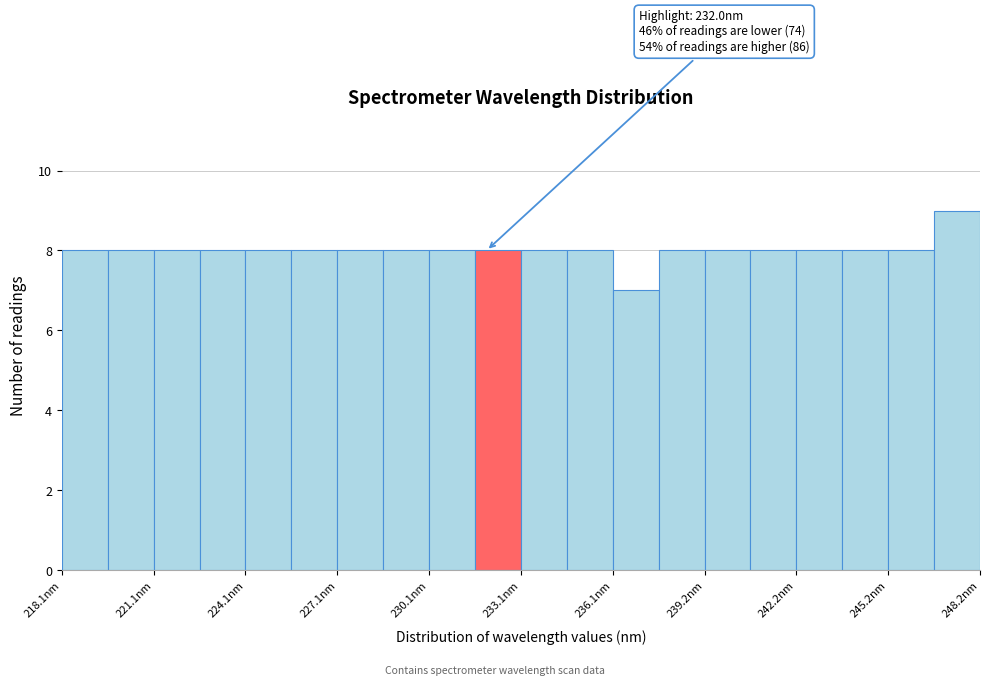

Read against the x-axis, roughly where is the centre of the tallest bar?

247.5